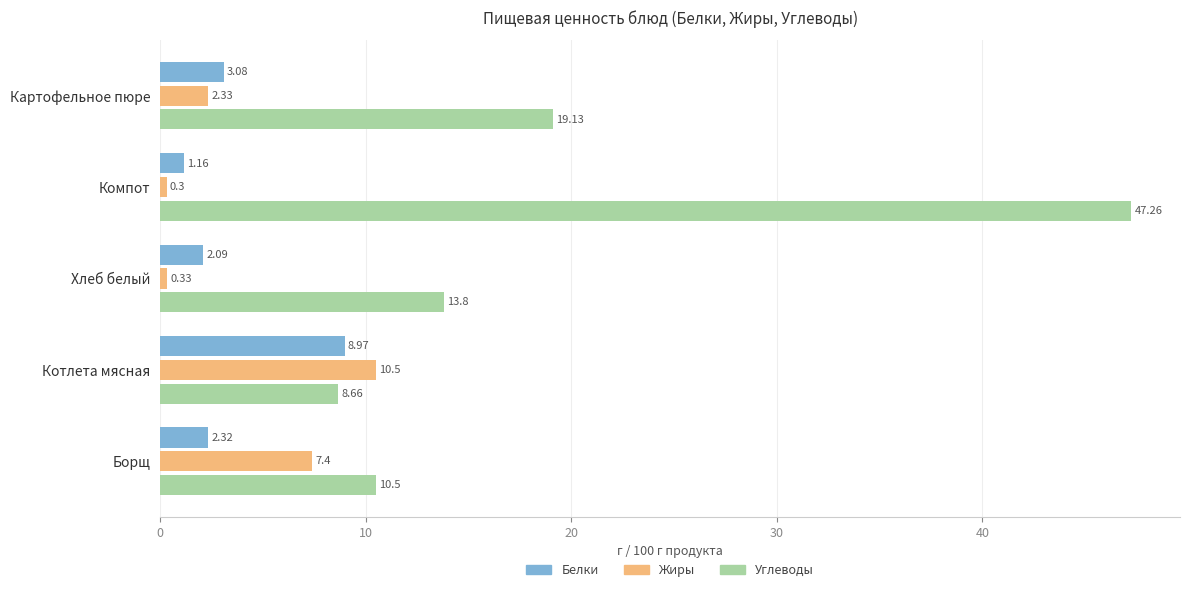

Which series has the largest range (max minus min)?

Углеводы